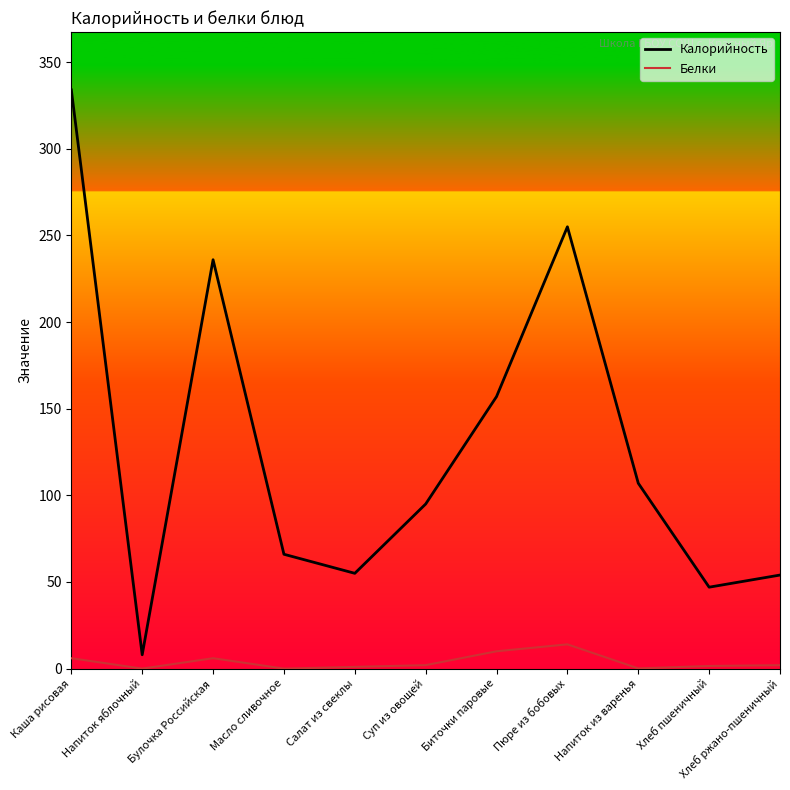

What is the greatest value displayed?

334.0